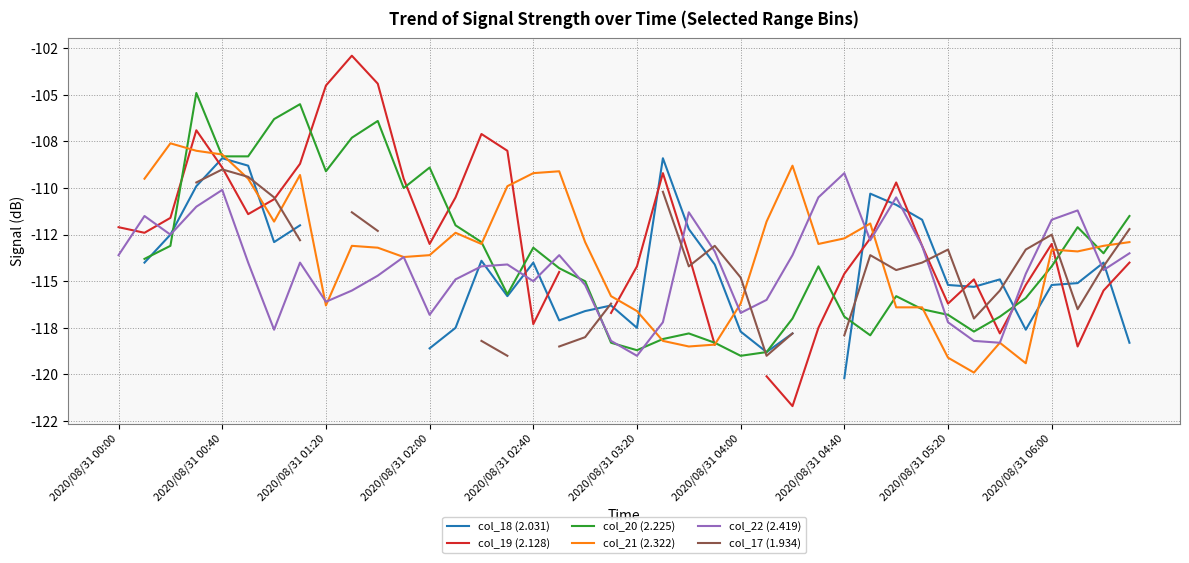

What are all the series names shown in the legend?

col_18 (2.031), col_19 (2.128), col_20 (2.225), col_21 (2.322), col_22 (2.419), col_17 (1.934)